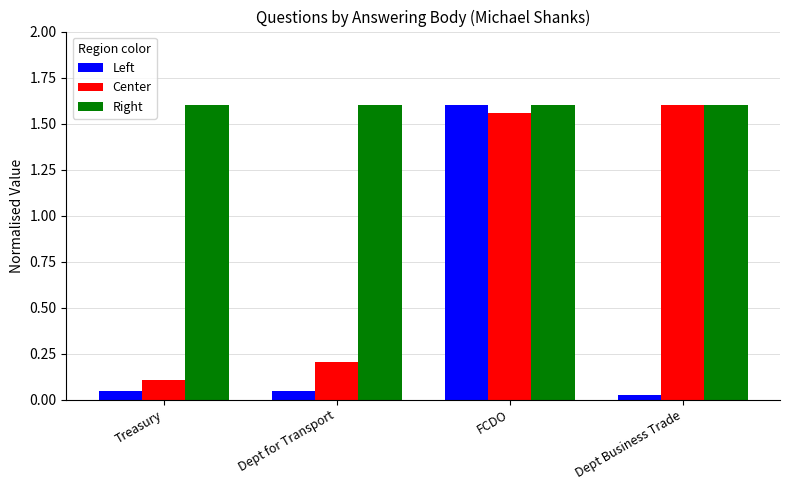

At which label does Center reach its minimum?

Treasury